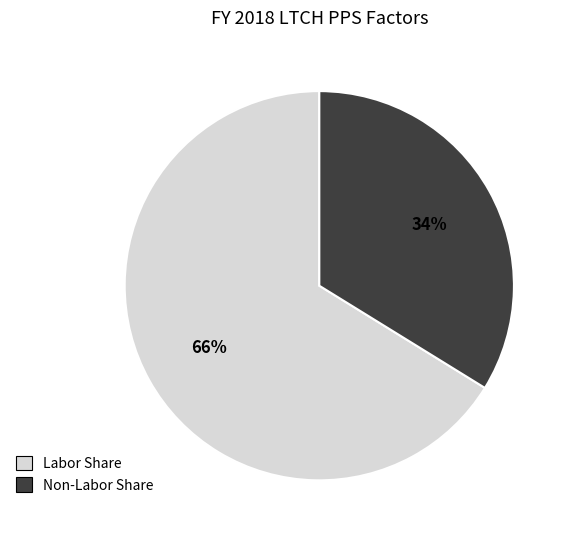

Which category has the biggest portion of the pie?

Labor Share